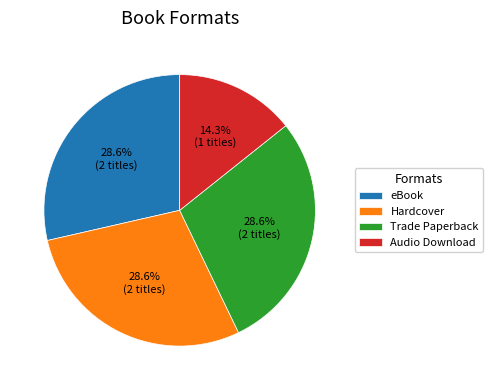

Which slice is the smallest?

Audio Download